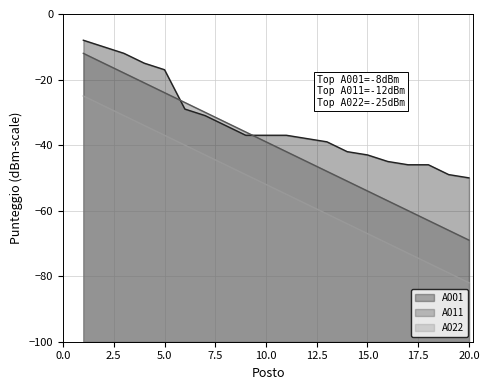

What is the sum of the A011 values at 18 and 1?

-75